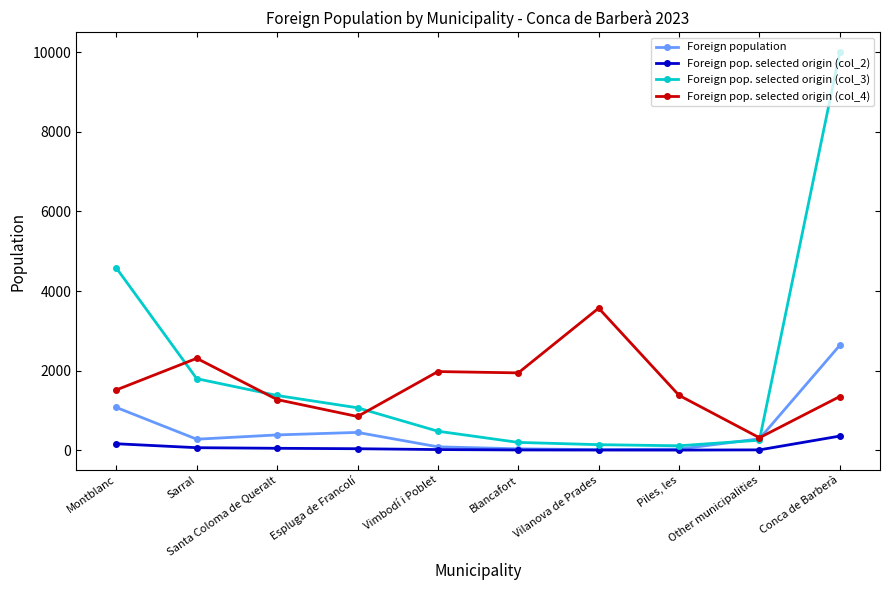

How many categories are shown in the chart?

10